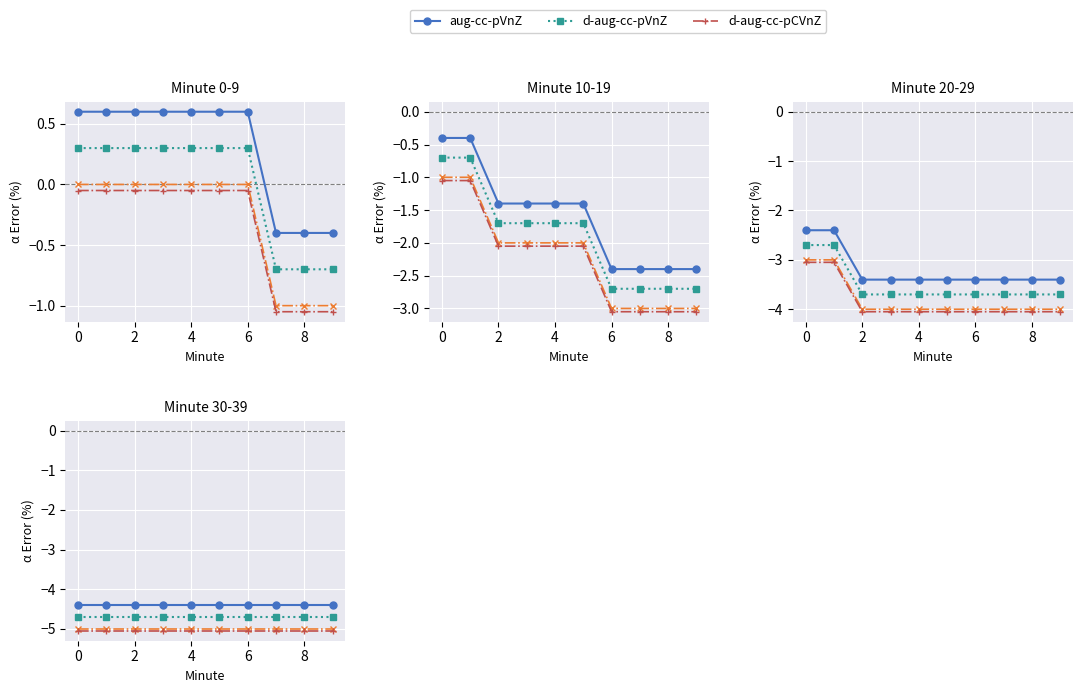

Is it true that d-aug-cc-pCVnZ equals -7.0 at 9?

False